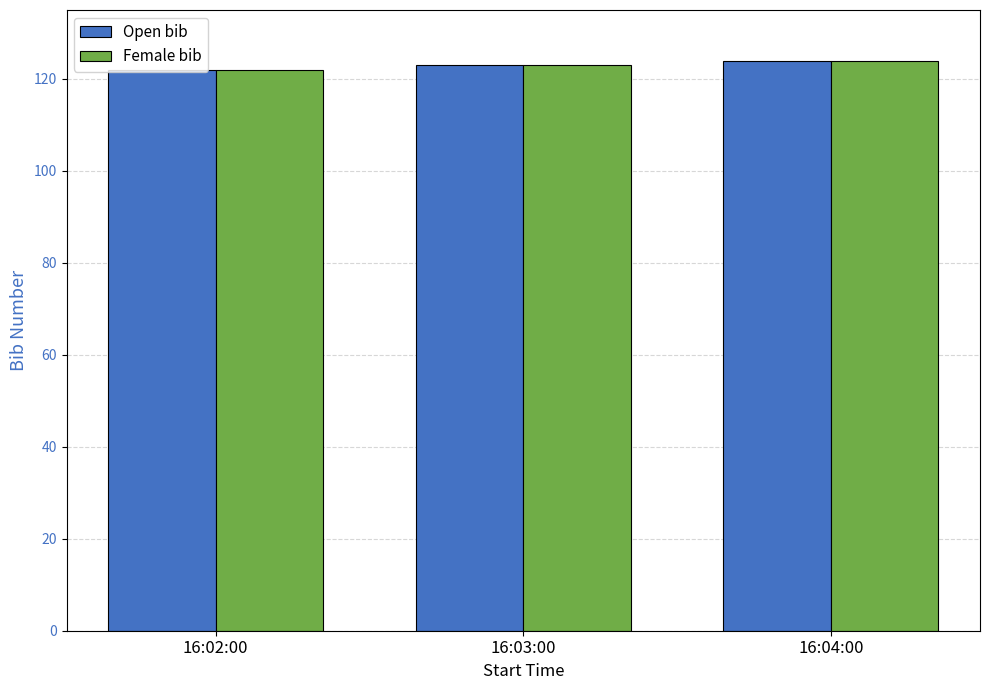

What is the label of the 3rd bar from the left?

16:04:00